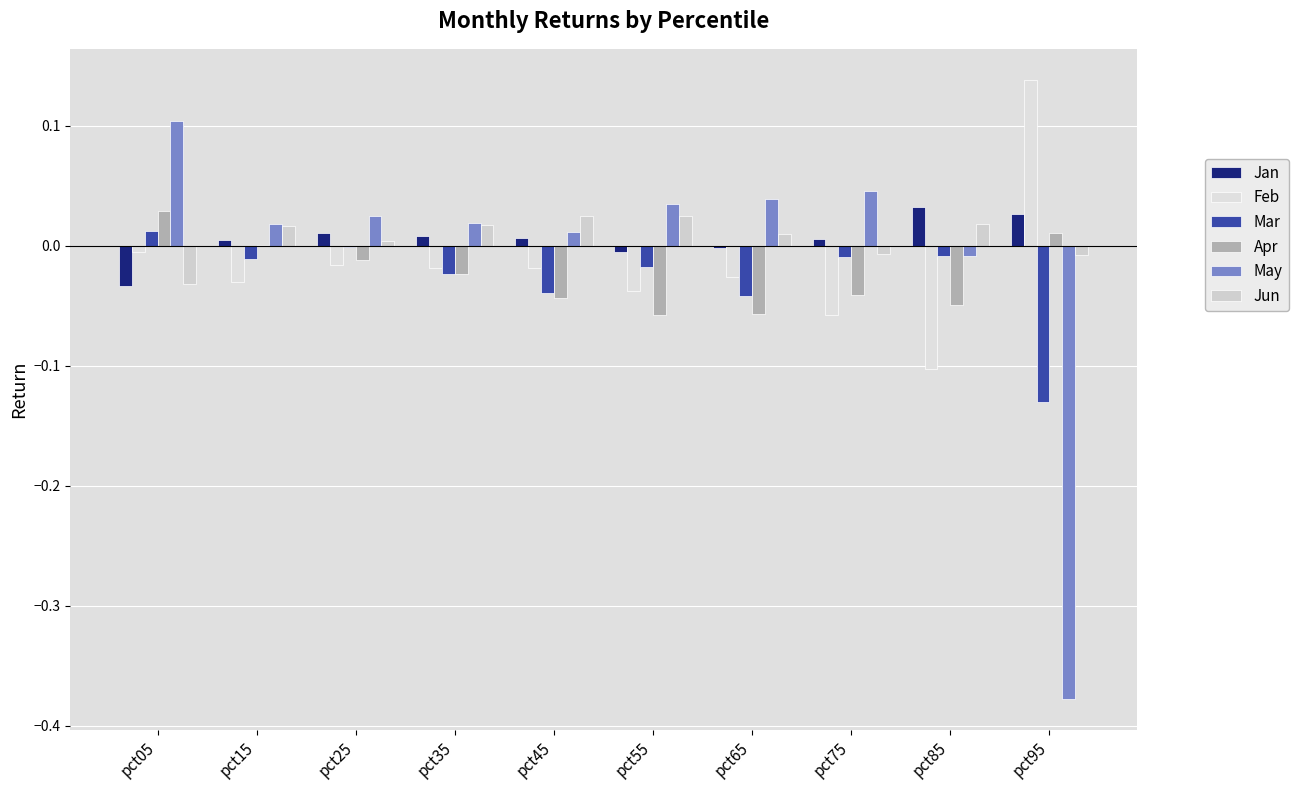

What is the difference between the maximum and second lowest values in the May series?

0.1